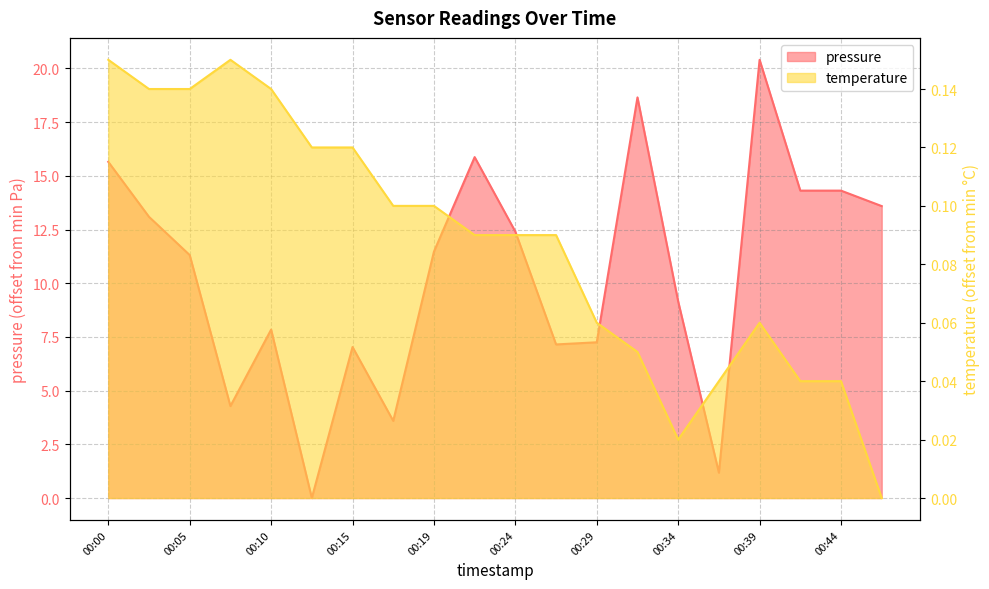

Which series changed the most between 00:00 and 00:07?

pressure